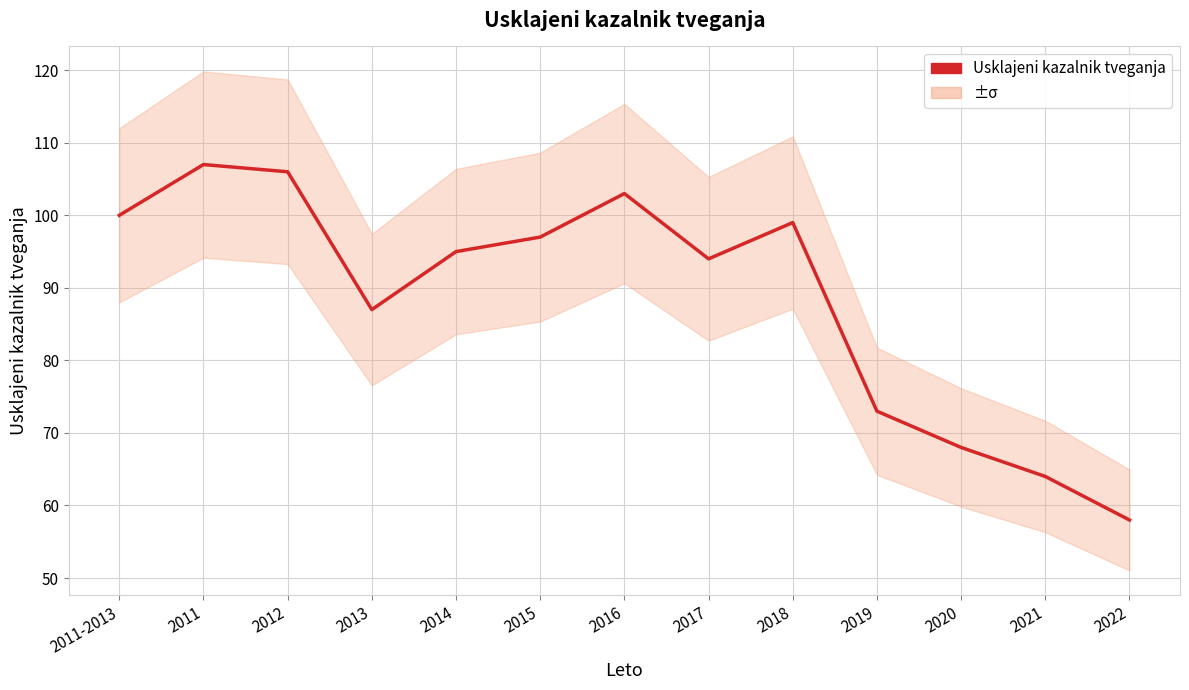

What is the label of the 9th point from the right?

2014